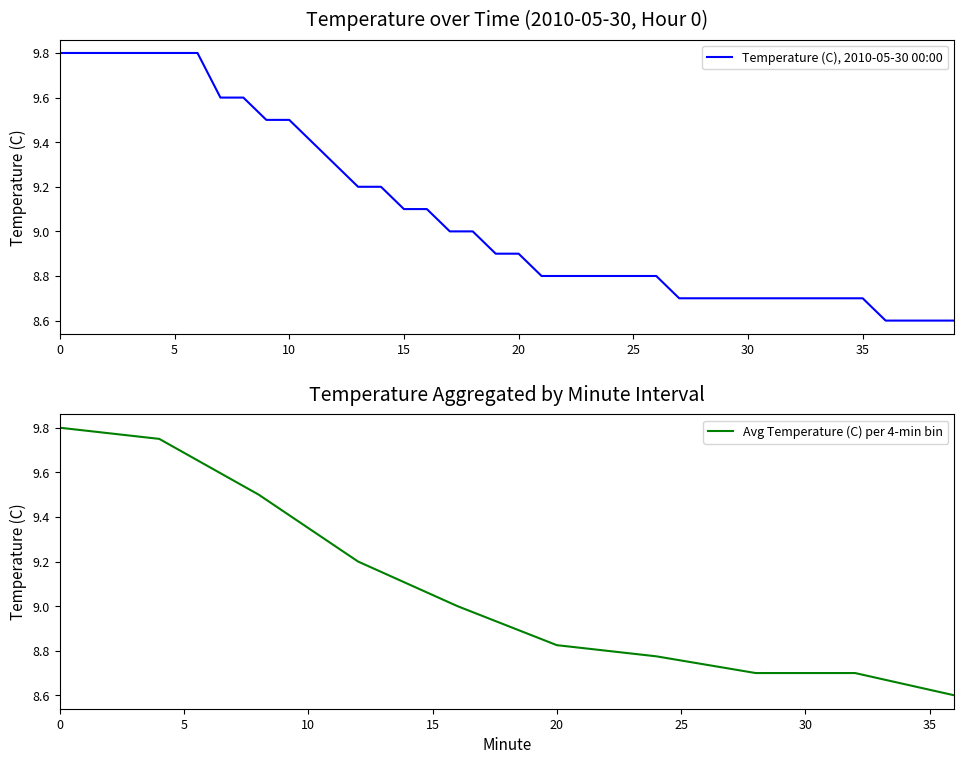

Is it true that the value at 31 is 8.7?

True